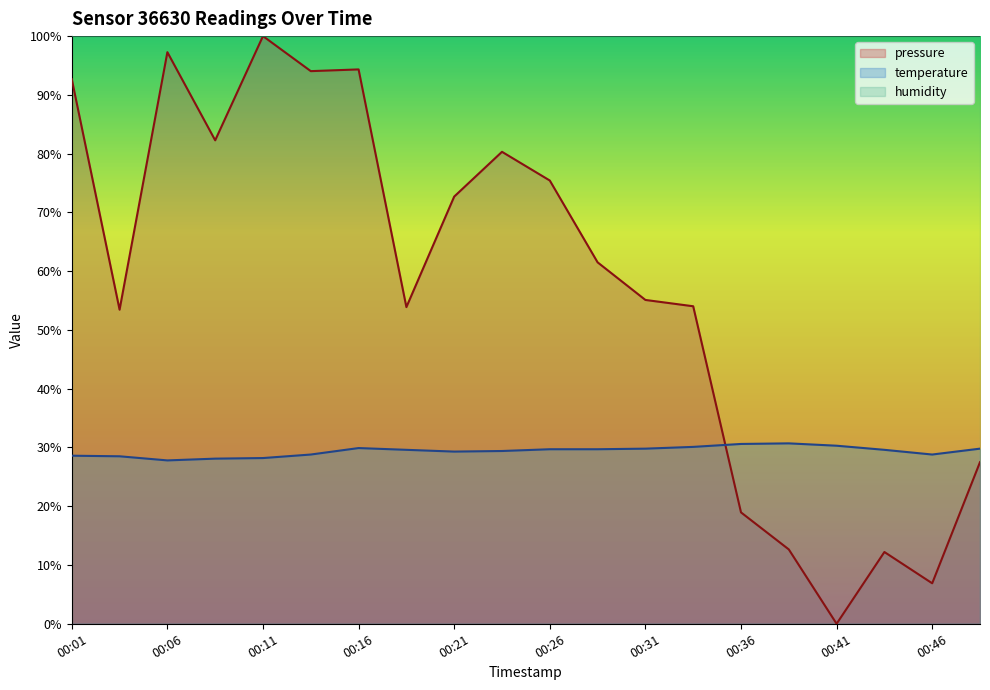

Read the pressure value at 00:09.

82.3